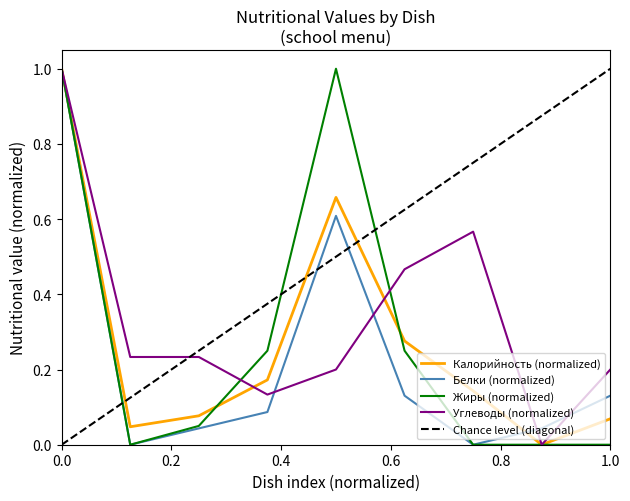

Does the chart display data point markers on the line(s)?

No